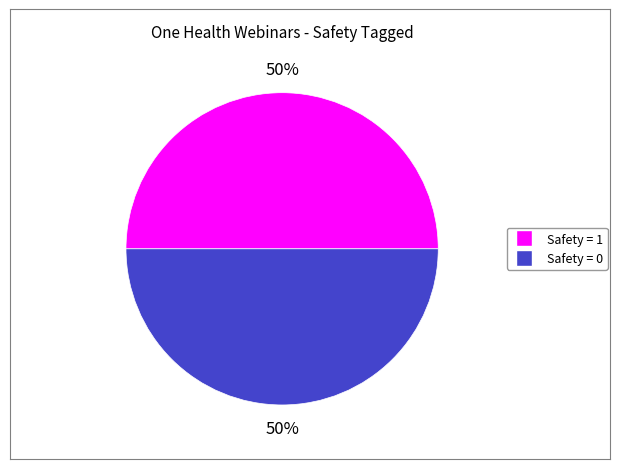

To the nearest percent, what is the average slice percentage?

50%